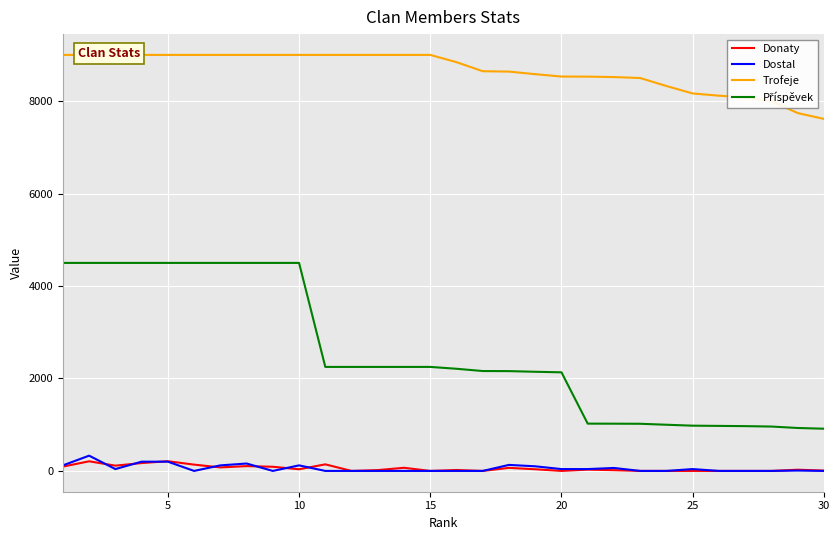

What are all the series names shown in the legend?

Donaty, Dostal, Trofeje, Příspěvek